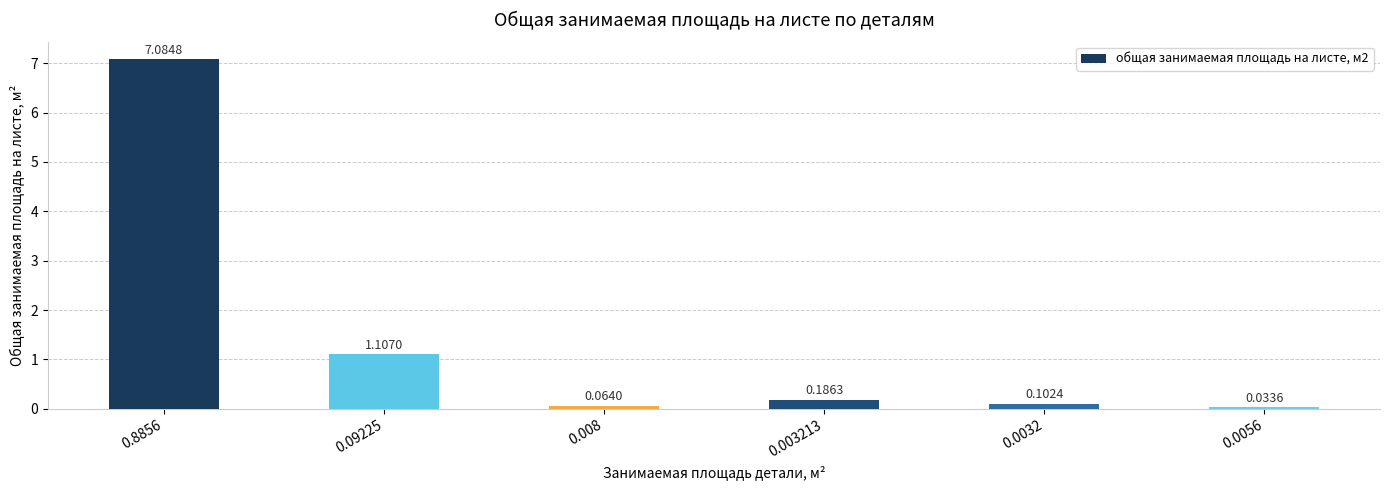

List the labels in order of value, largest first.

0.8856, 0.09225, 0.003213, 0.0032, 0.008, 0.0056